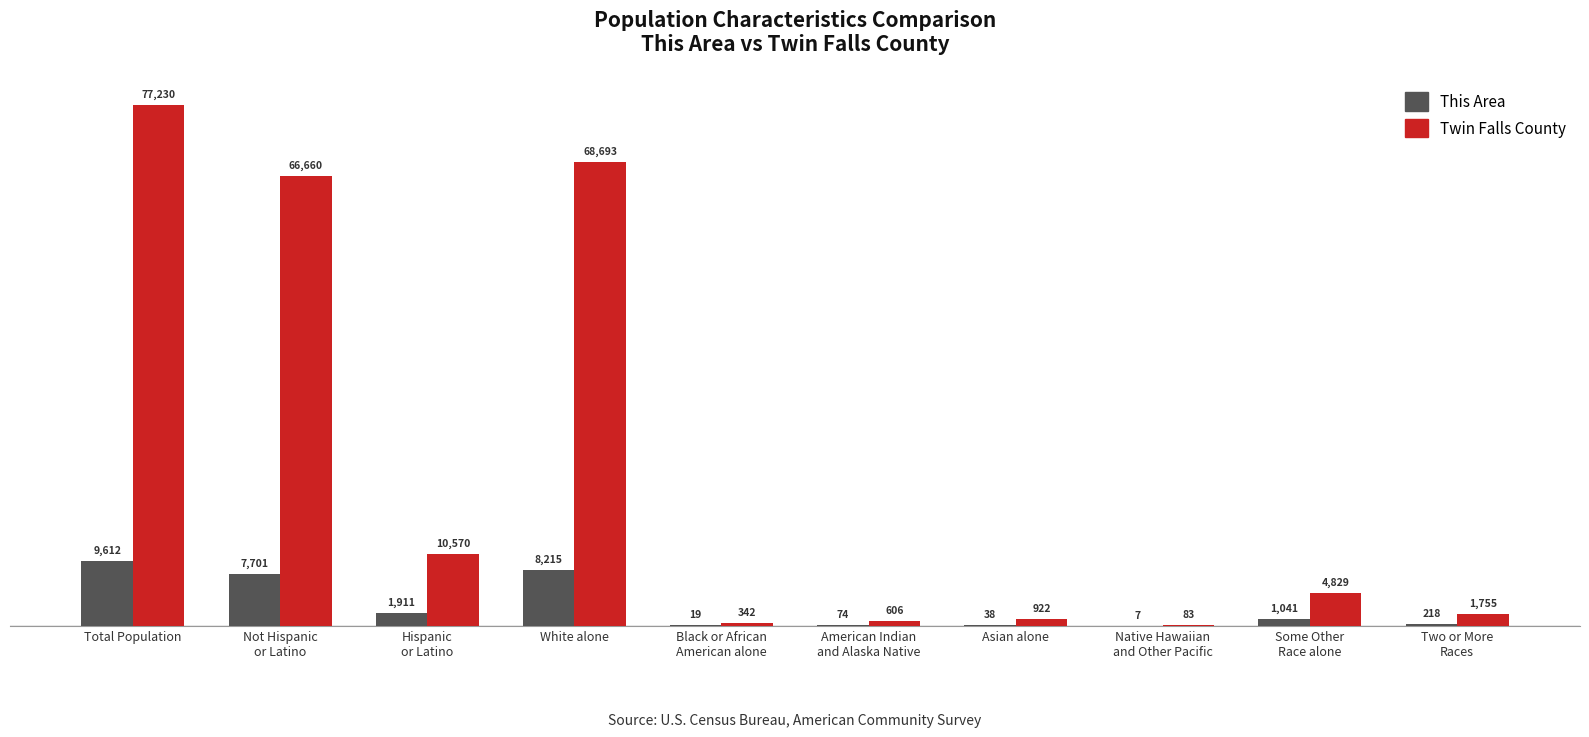

What is the maximum value for Twin Falls County?

77230